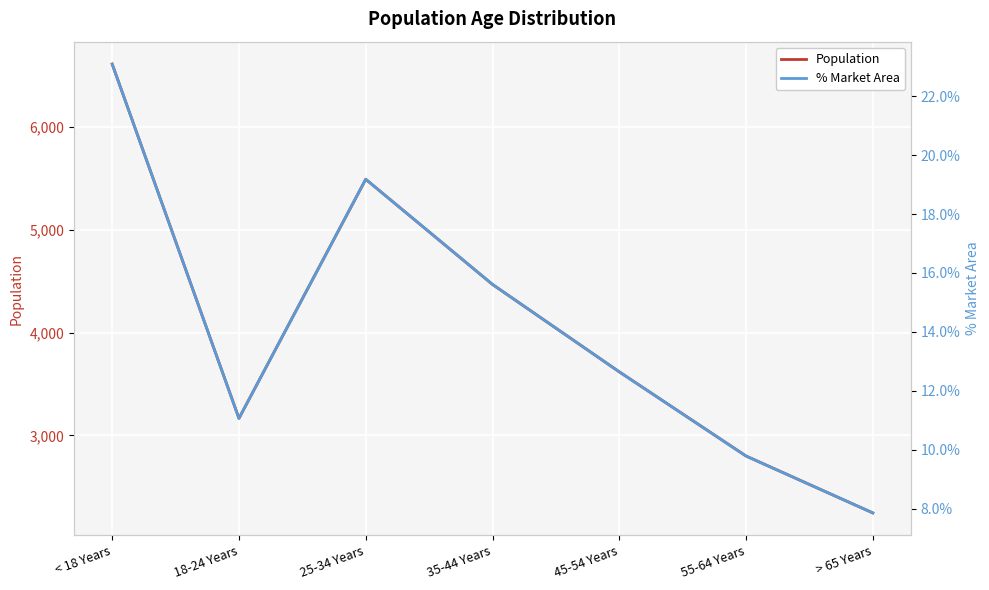

What is the difference between the maximum and minimum values in the Population series?

4361